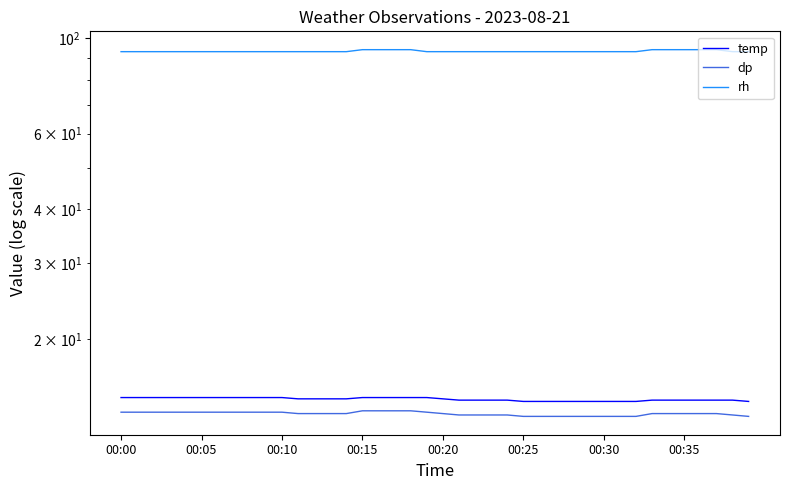

True or false: temp has more than 2 points higher than both neighbors.

False